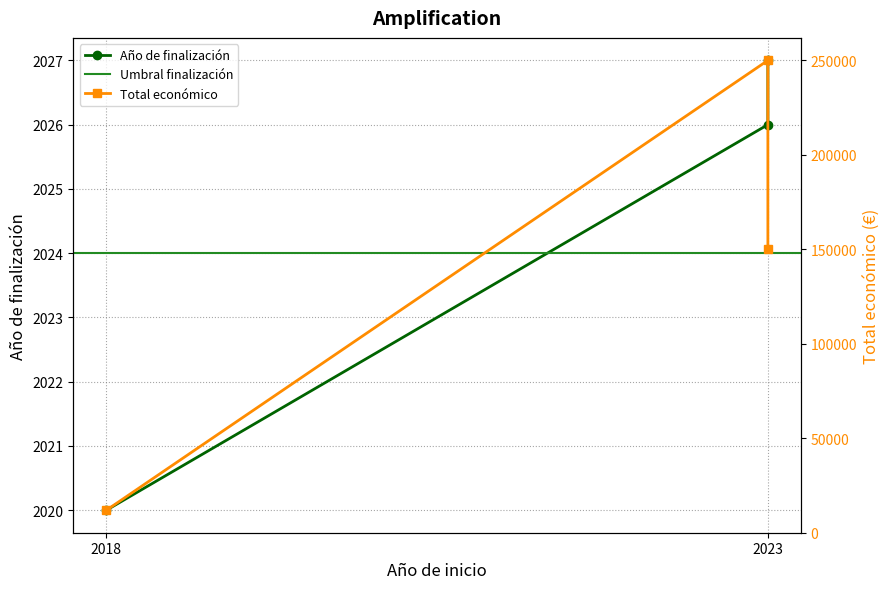

The value of Año de finalización at 2023 is 2027. True or false?

True